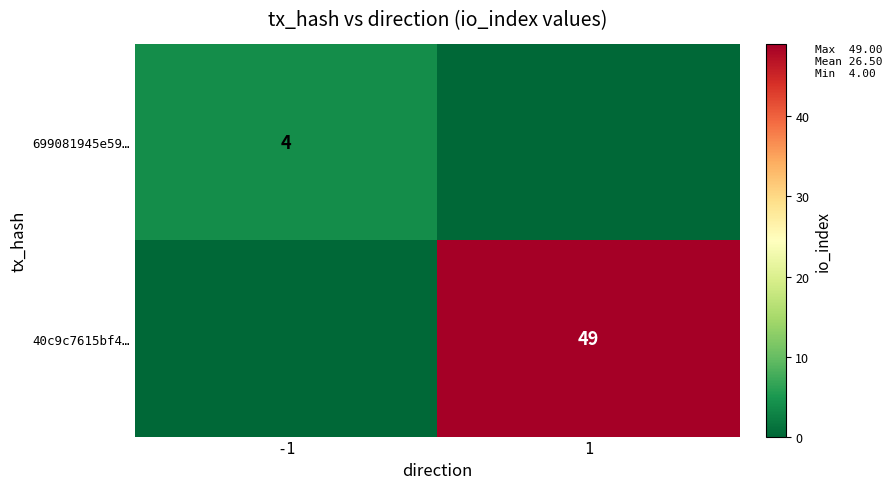

The value of 40c9c7615bf4… at 1 is 29. True or false?

False